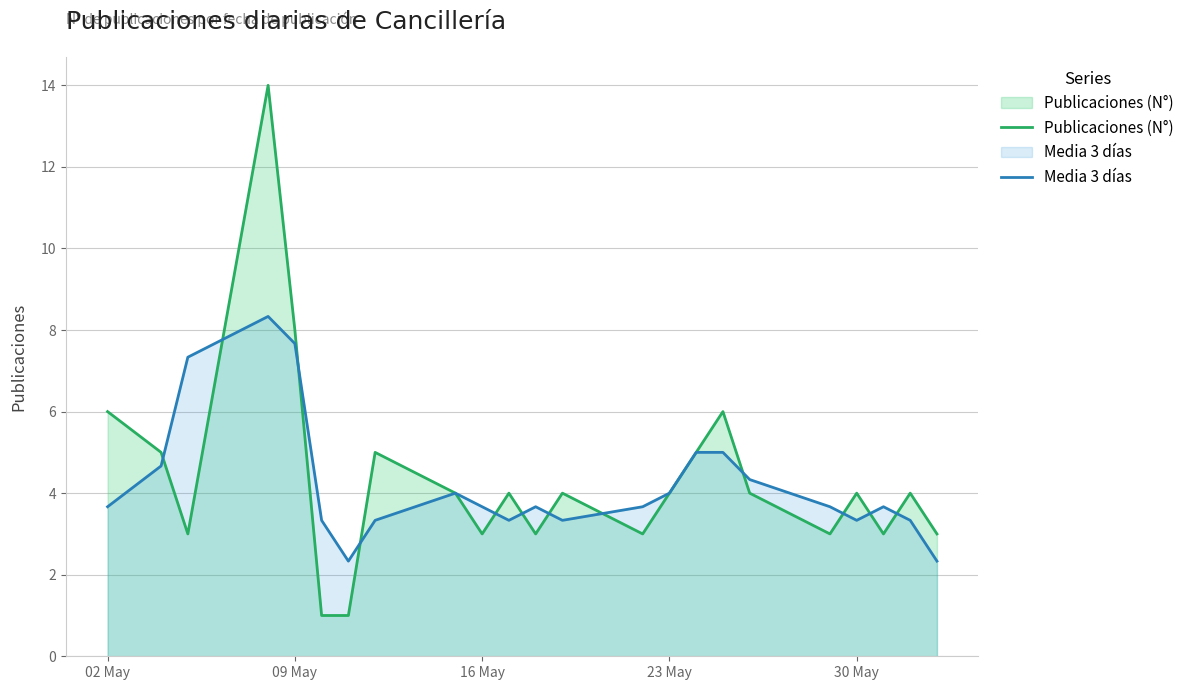

Which series has the widest spread of values?

Publicaciones (N°)